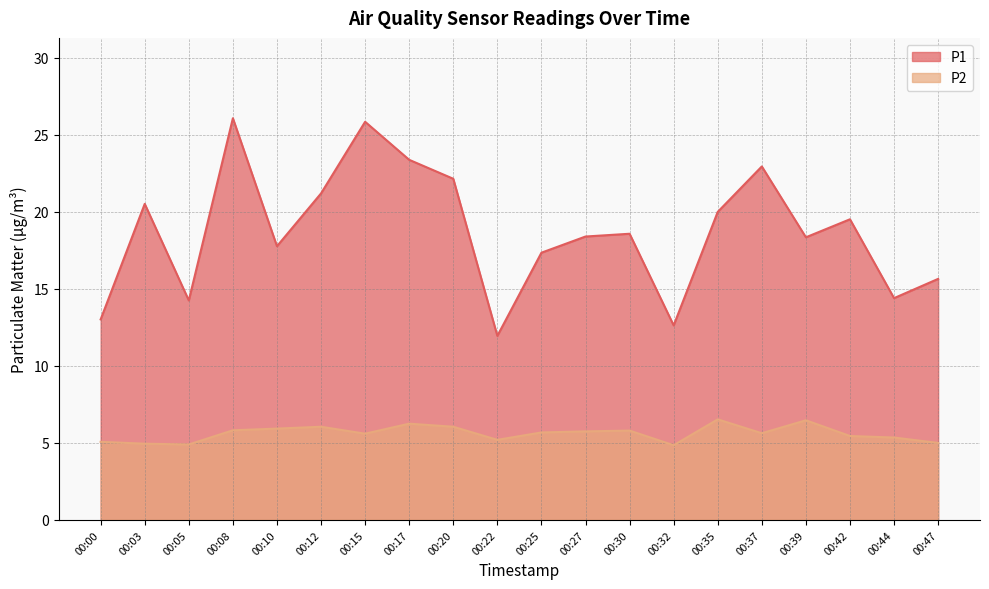

Which series has the largest total across all categories?

P1